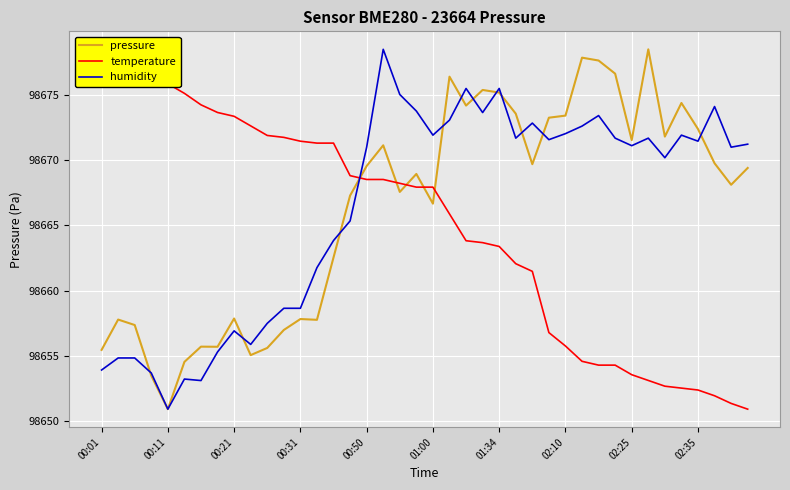

What are all the series names shown in the legend?

pressure, temperature, humidity